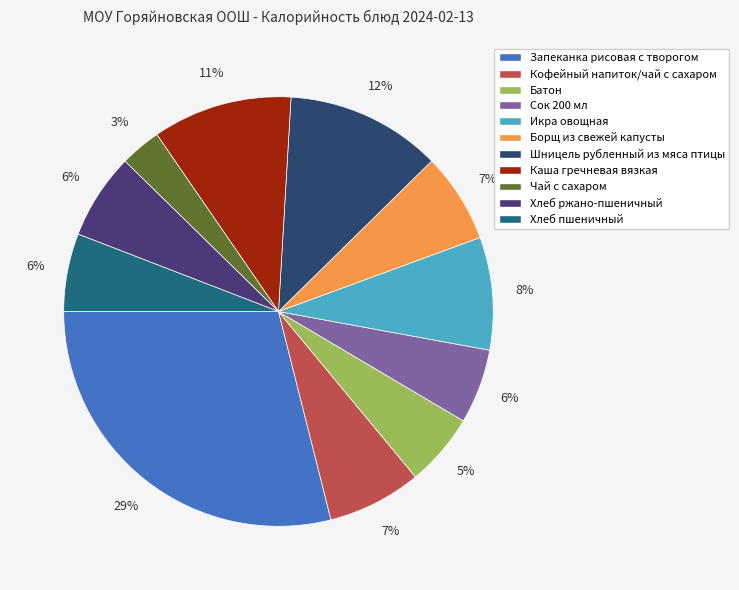

Count the number of slices in the pie.

11